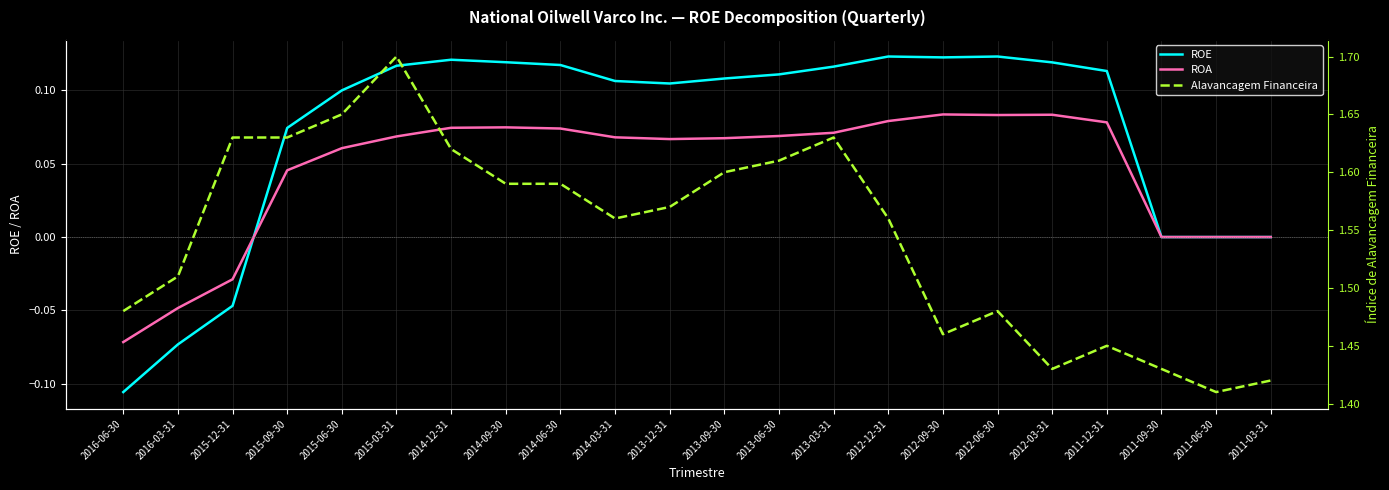

What is the minimum value shown in the chart?

-0.1